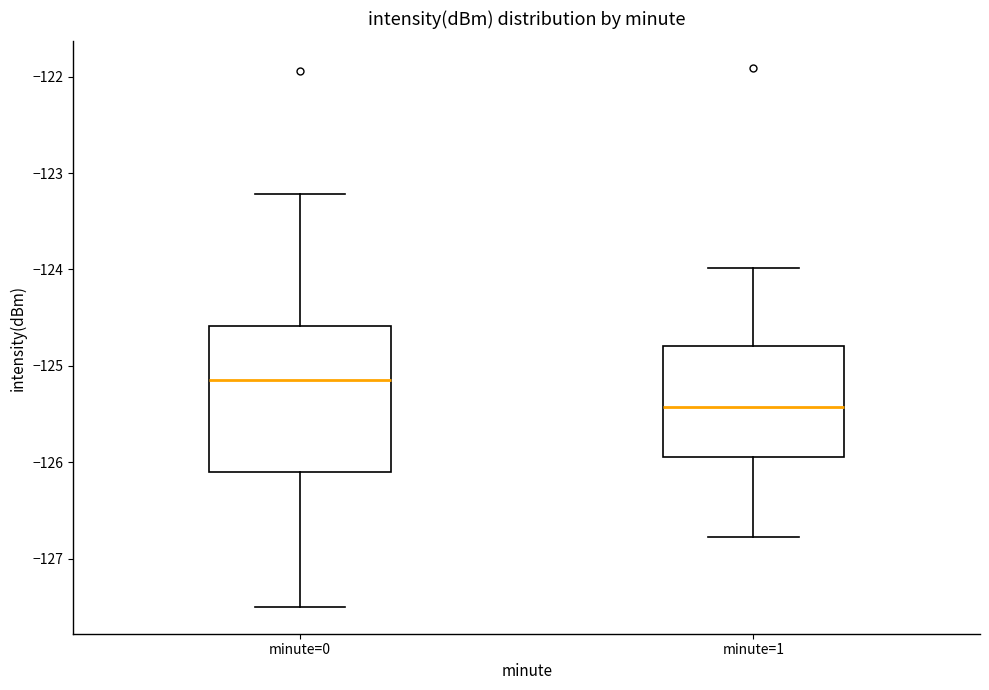

Reading left to right, read every box against the y-axis: the position of its median line, the range the box covers, and the ends of its whiskers. The values are not printed on the chart, so give them approximately, as read against the axis.

minute=0: median -125.1, box -126.1 to -124.6, whiskers -127.5 to -123.2
minute=1: median -125.4, box -125.9 to -124.8, whiskers -126.8 to -124.0